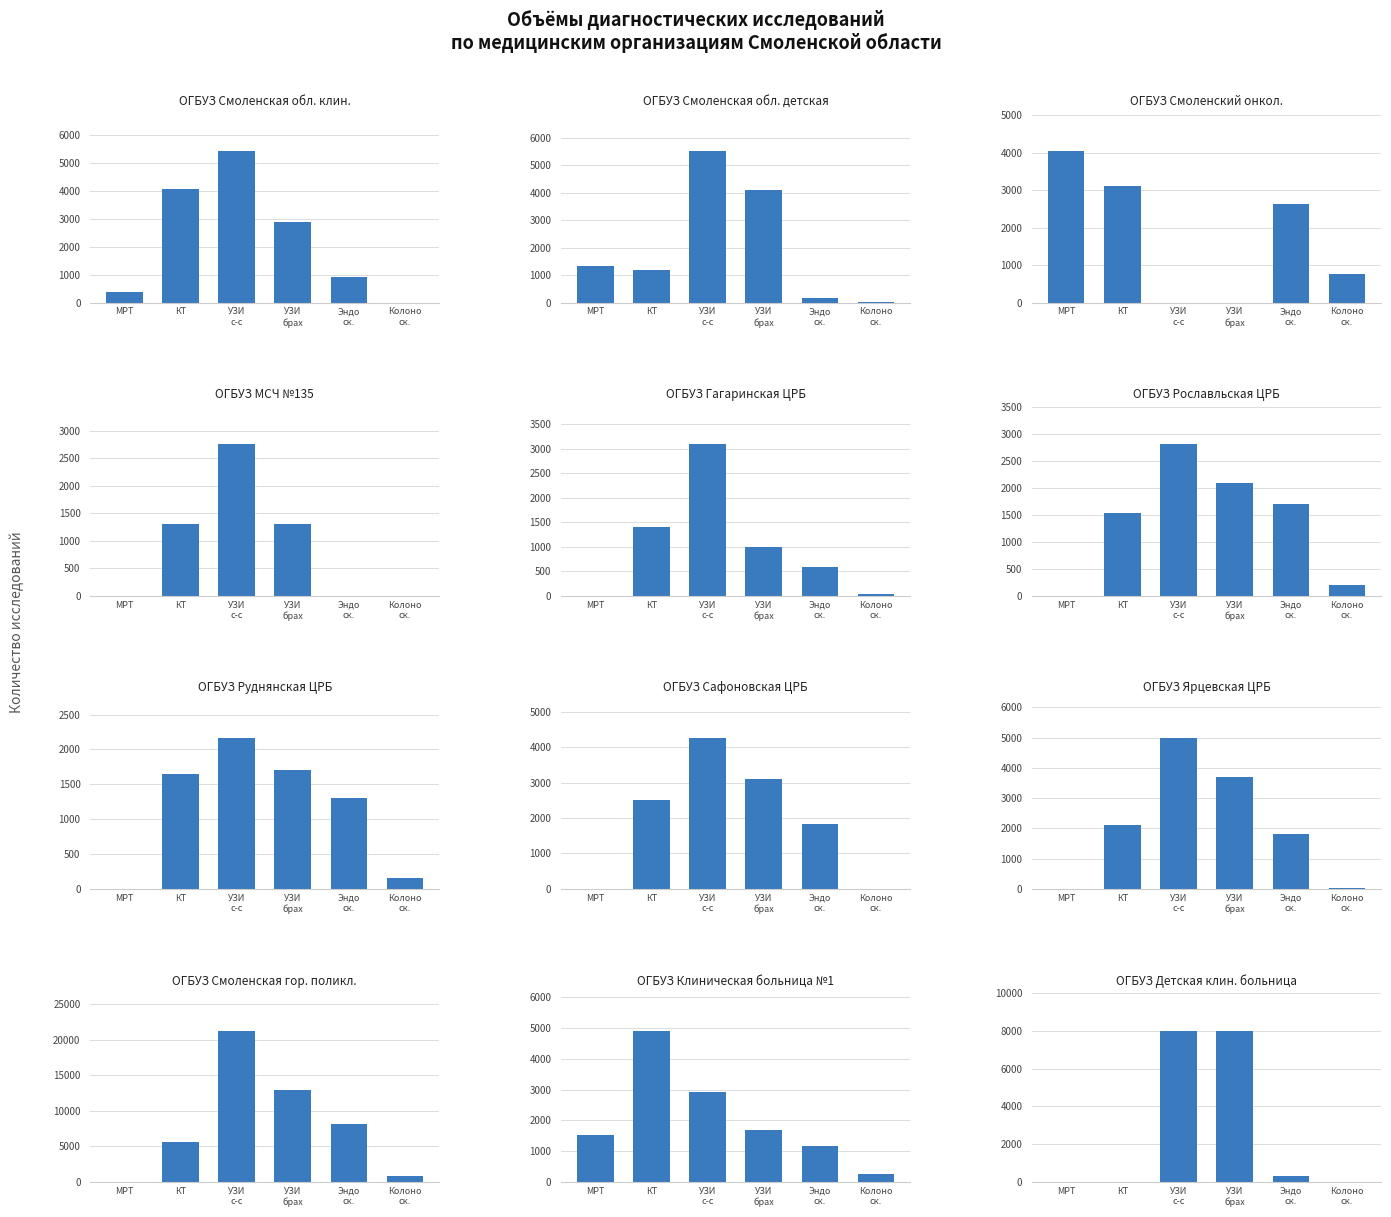

Which series has the widest spread of values?

УЗИ серд.-сос. всего